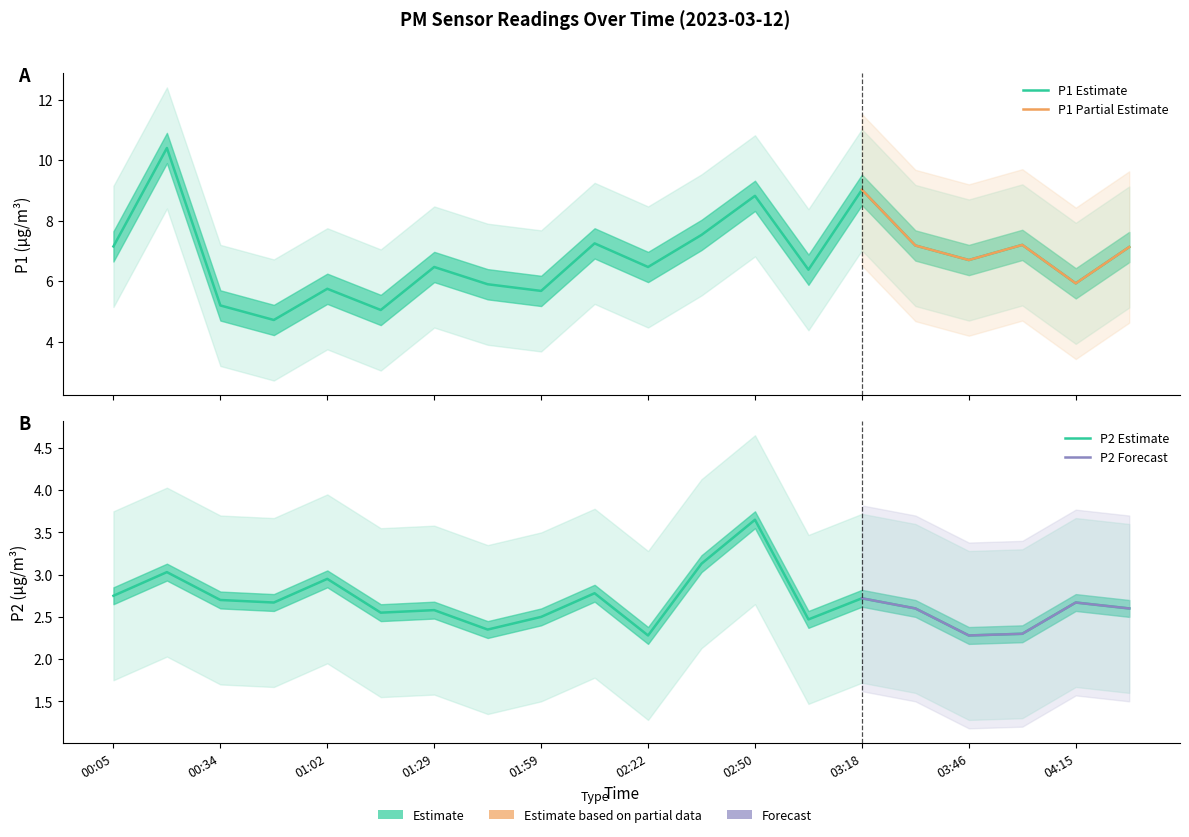

What is the minimum value shown in the chart?

2.3